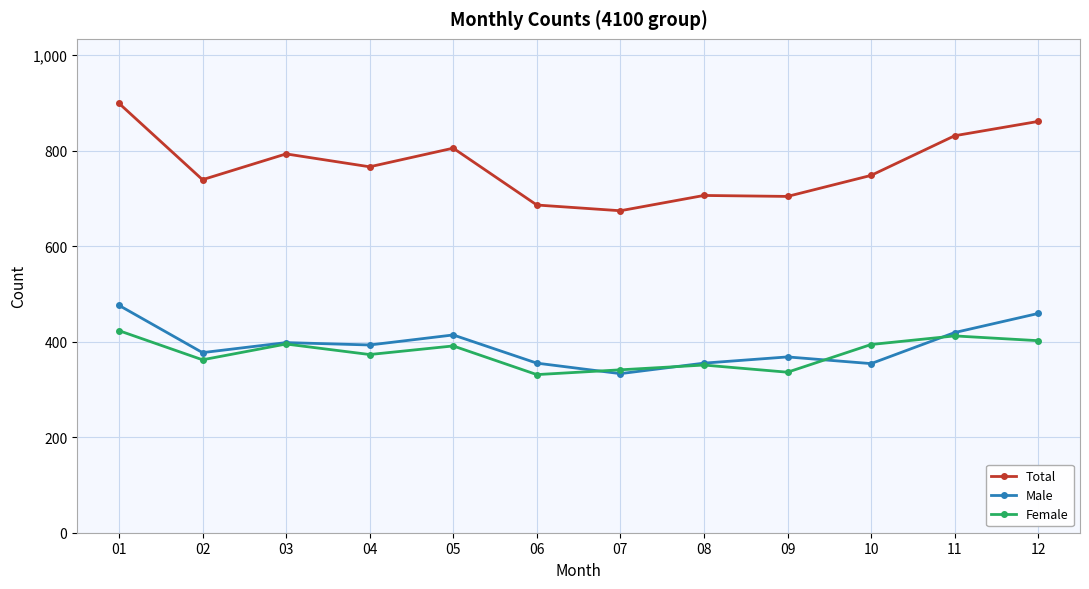

What is the difference between the Female values at 08 and 06?

20